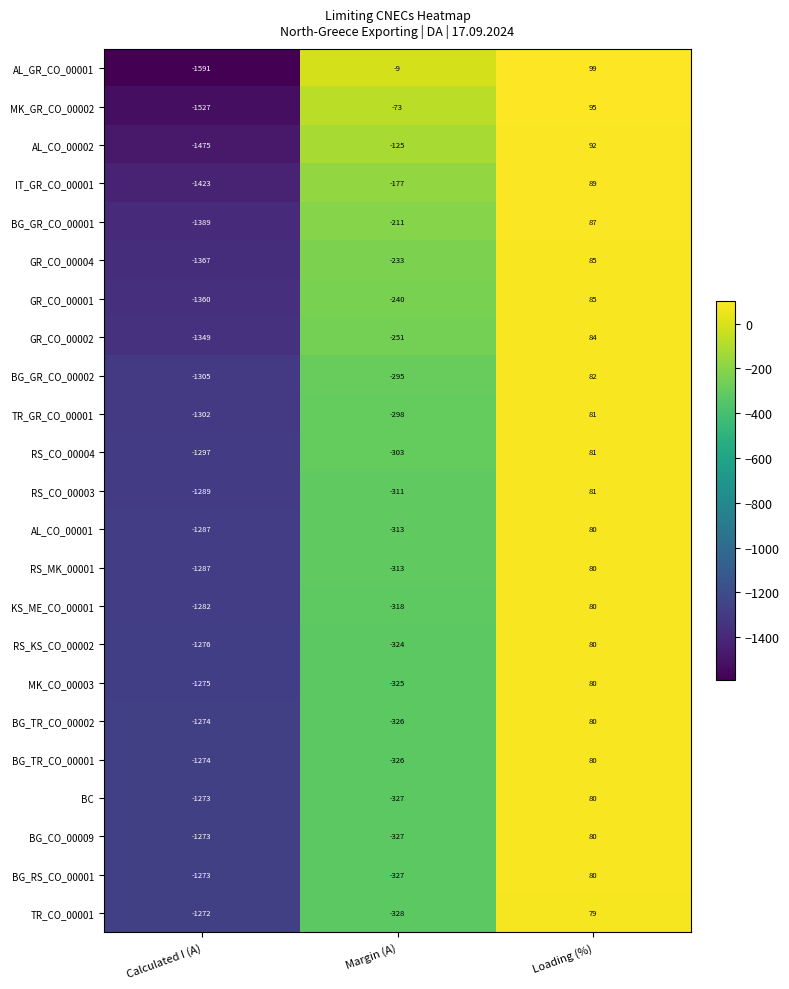

Where does the BG_TR_CO_00001 series first go above -326?

Loading (%)